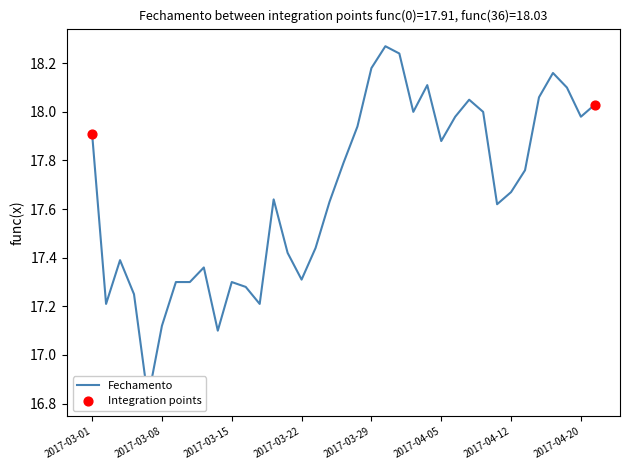

Between 2017-03-28 and 2017-04-12, which is larger?

2017-03-28